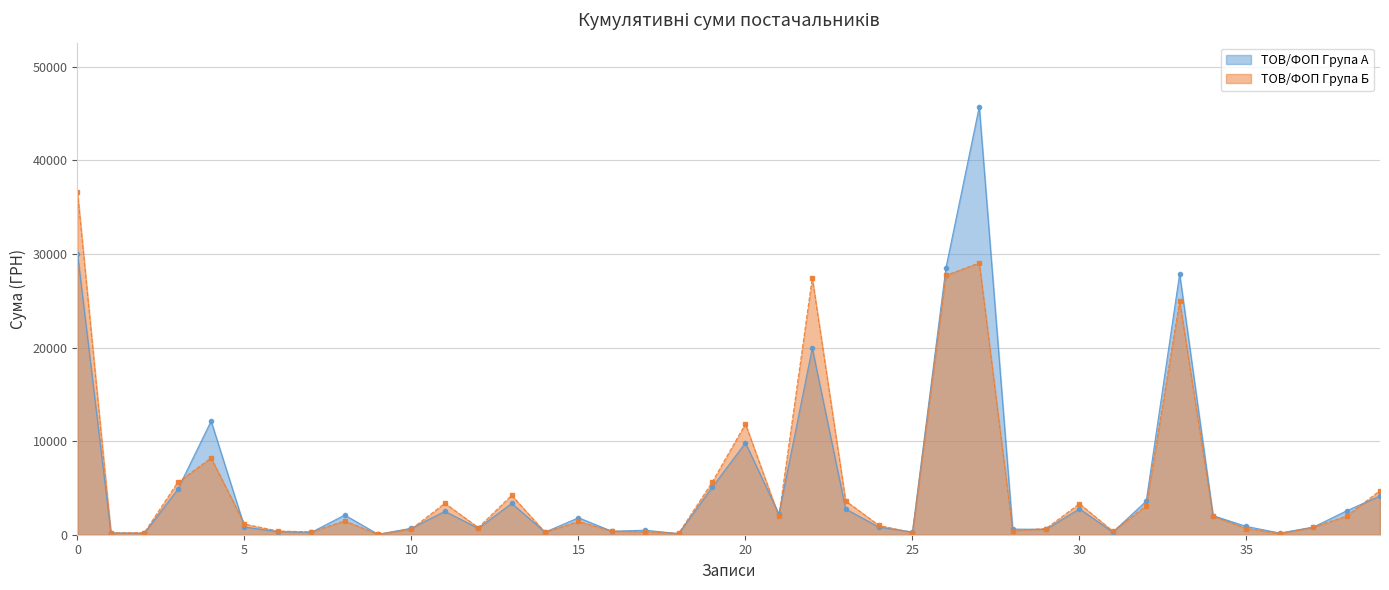

Does the chart display data point markers on the line(s)?

Yes